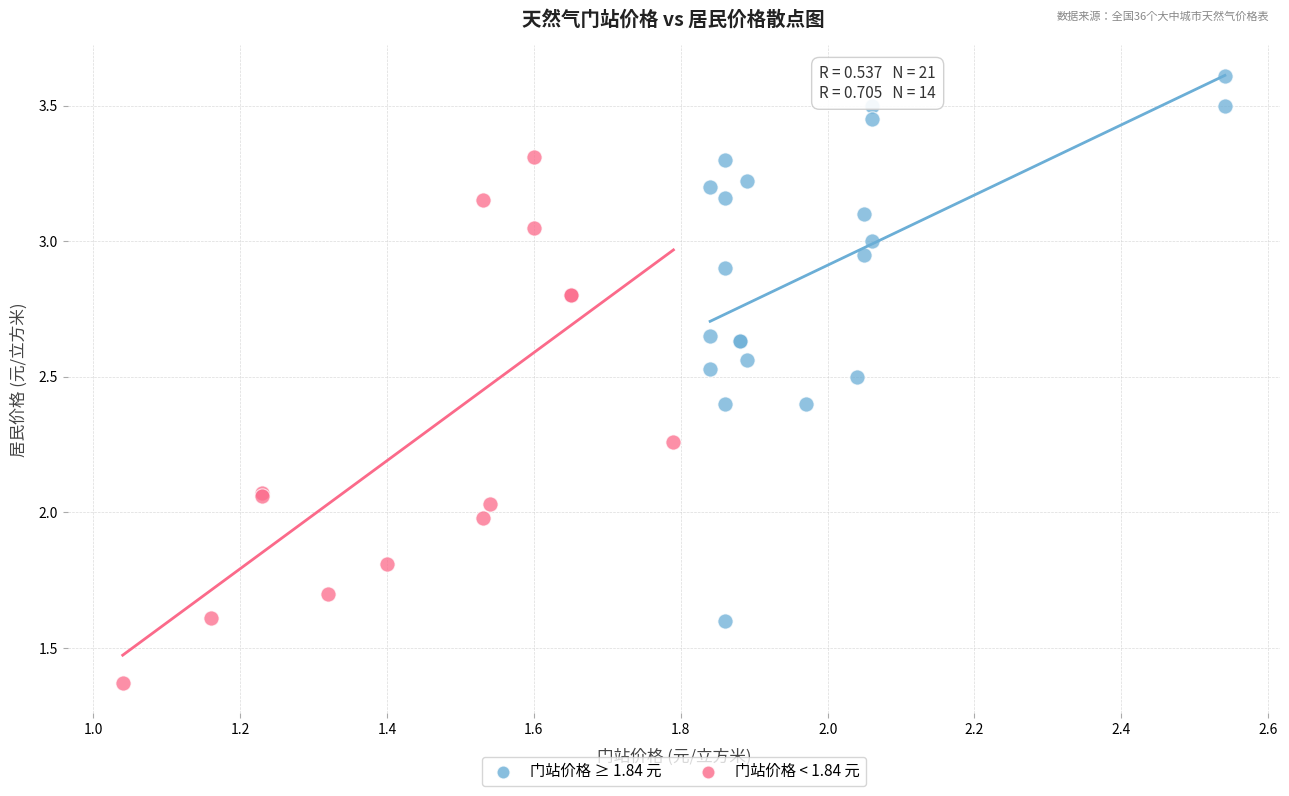

Which series contains the highest Y value?

门站价格 ≥ 1.84 元